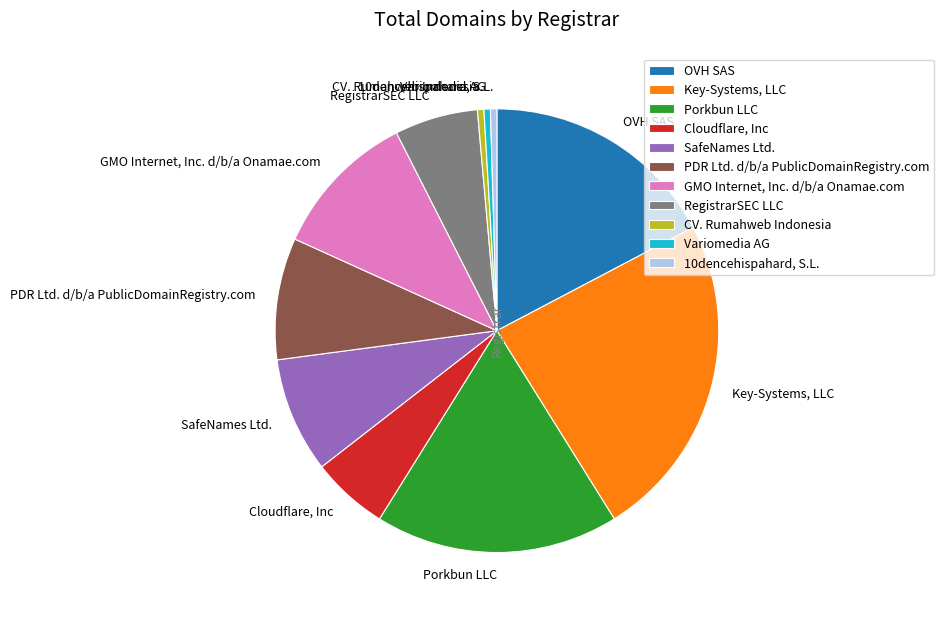

The Variomedia AG slice represents 0% of the pie. True or false?

True